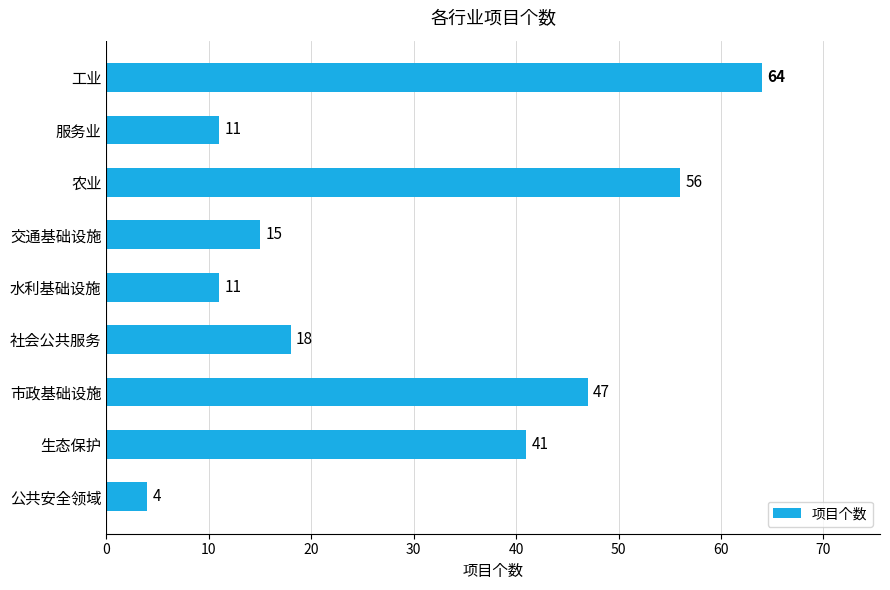

How many series are shown in this chart?

1